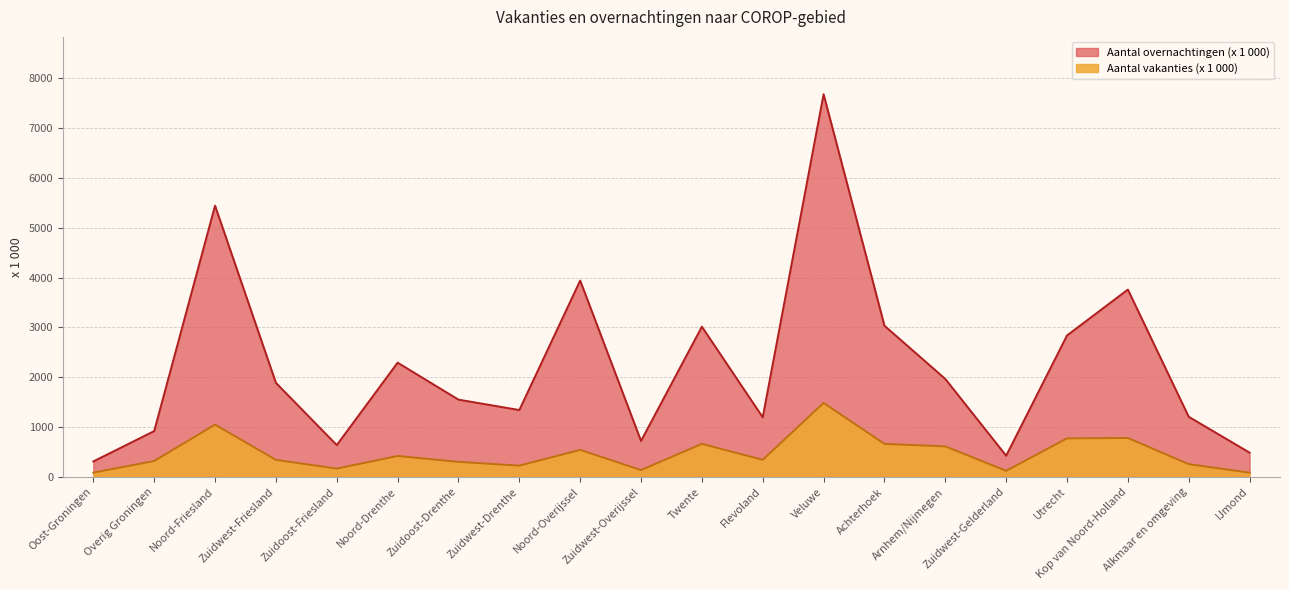

True or false: Aantal vakanties (x 1 000) has a value of 1484 at Veluwe.

True